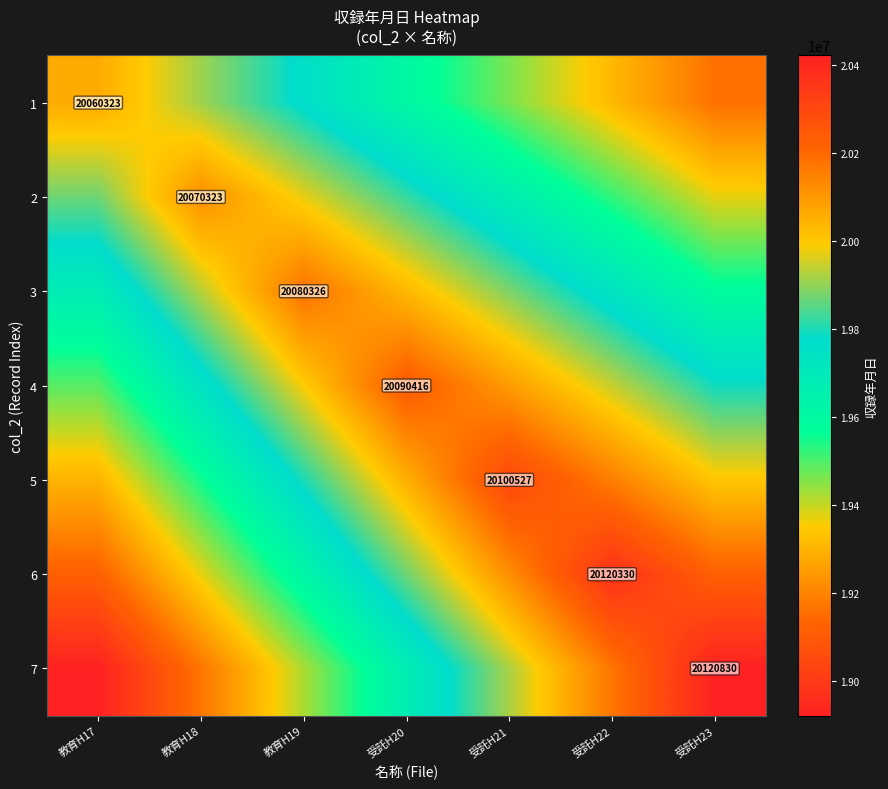

True or false: 1 has a value of 20060323 at 教育H17.

True